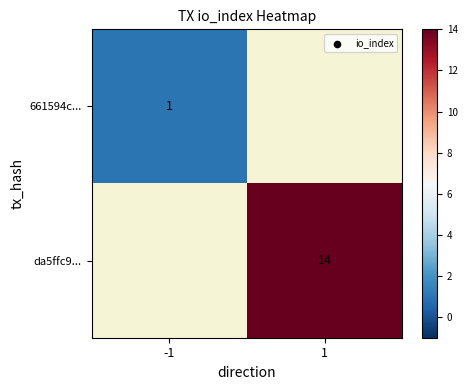

The value of 661594c... at -1 is 1. True or false?

True